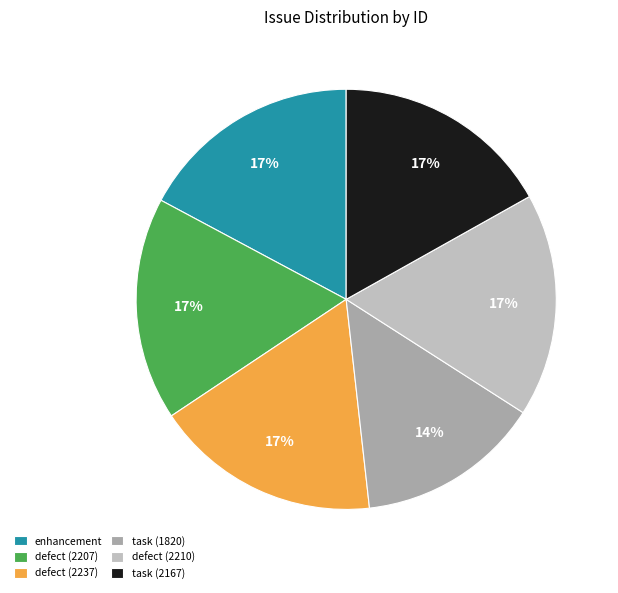

Between task (1820) and defect (2237), which is larger?

defect (2237)